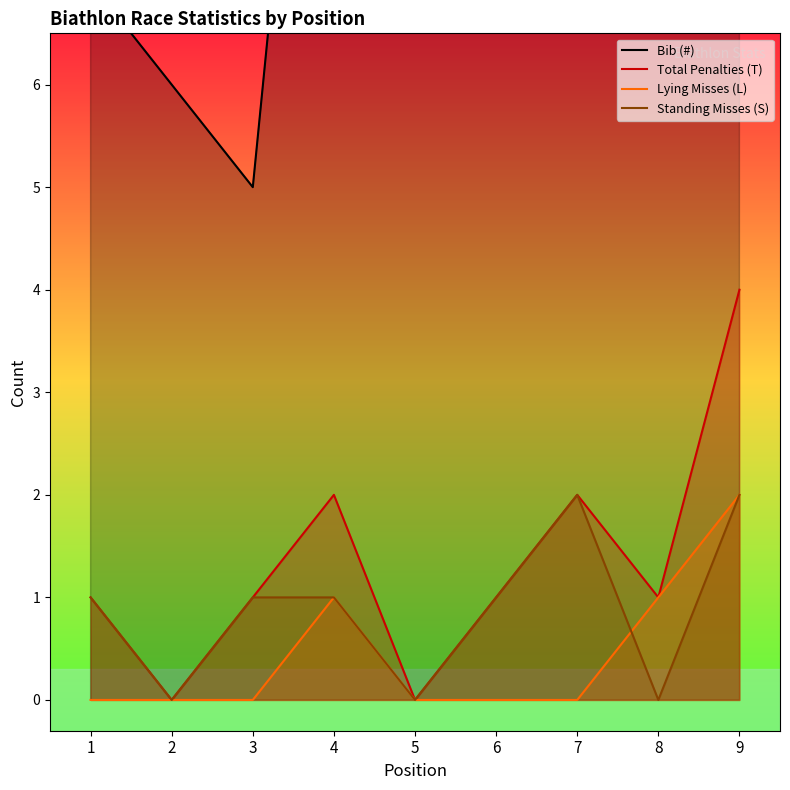

What is the difference between the Bib (#) values at 8 and 3?

10